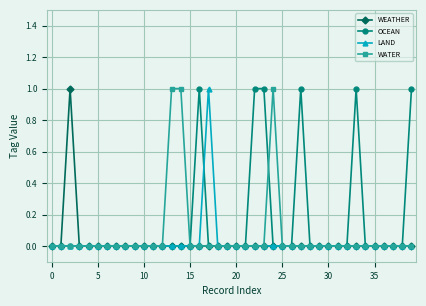

Does the chart have visible grid lines?

Yes